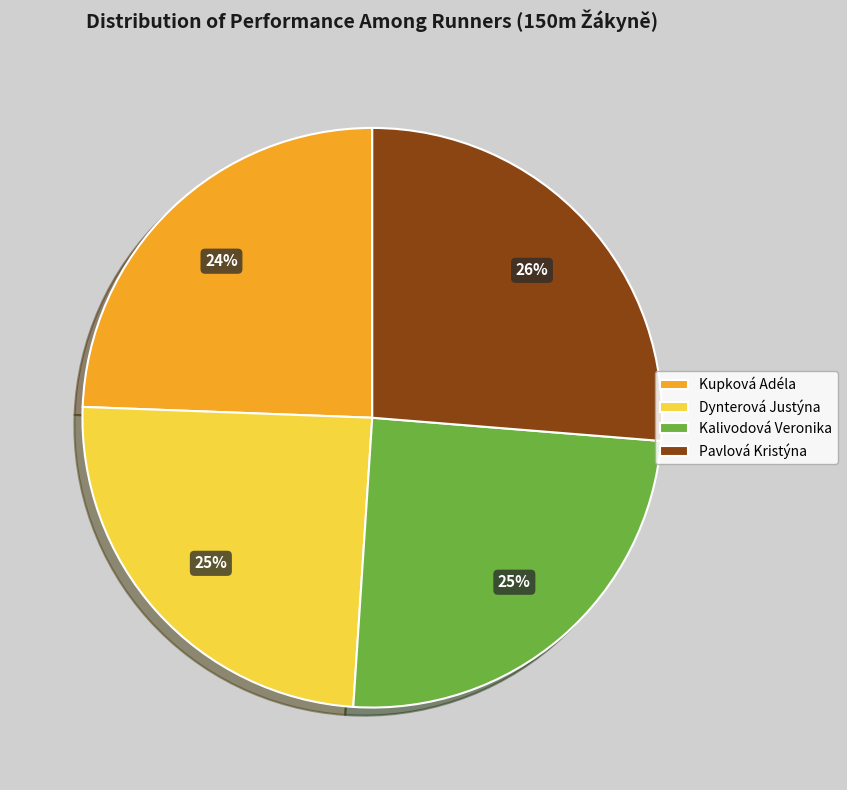

Is there any slice that represents more than half of the pie?

No